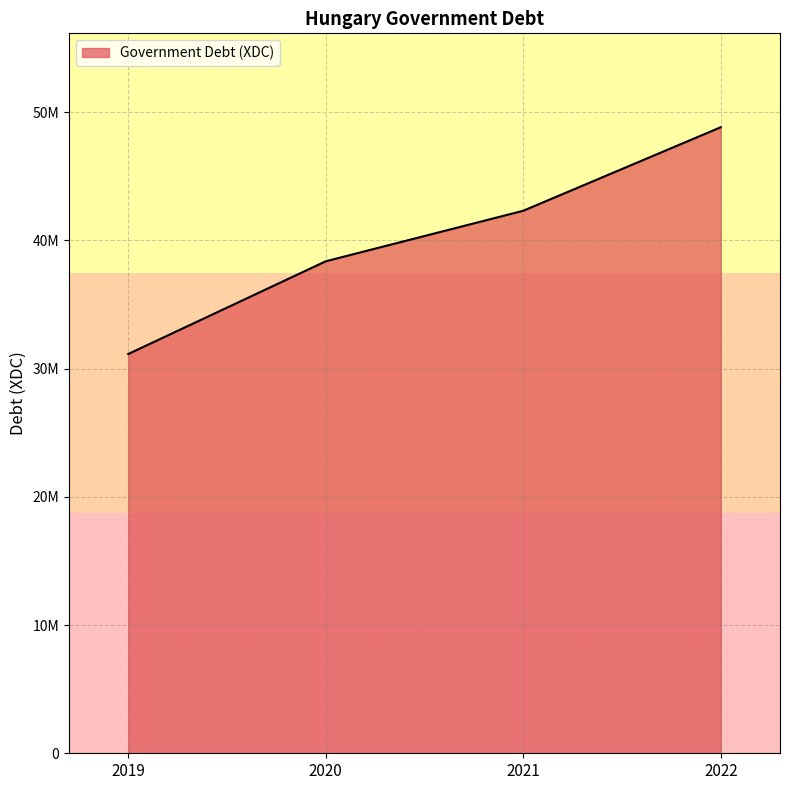

What is the greatest value displayed?

48834213